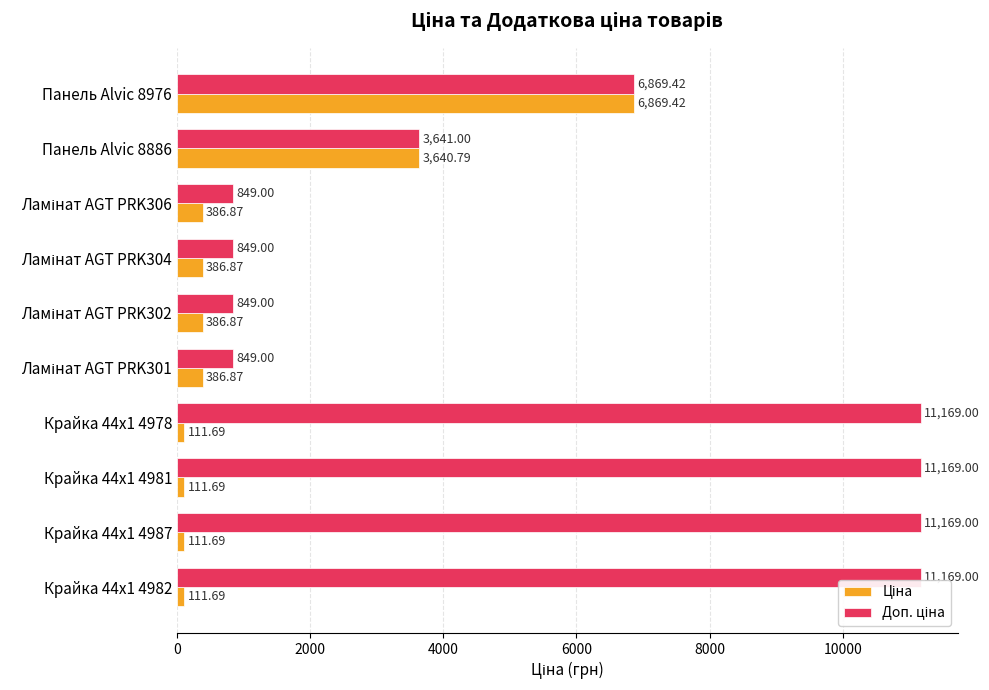

At which category is the sum across all series the highest?

Панель Alvic 8976